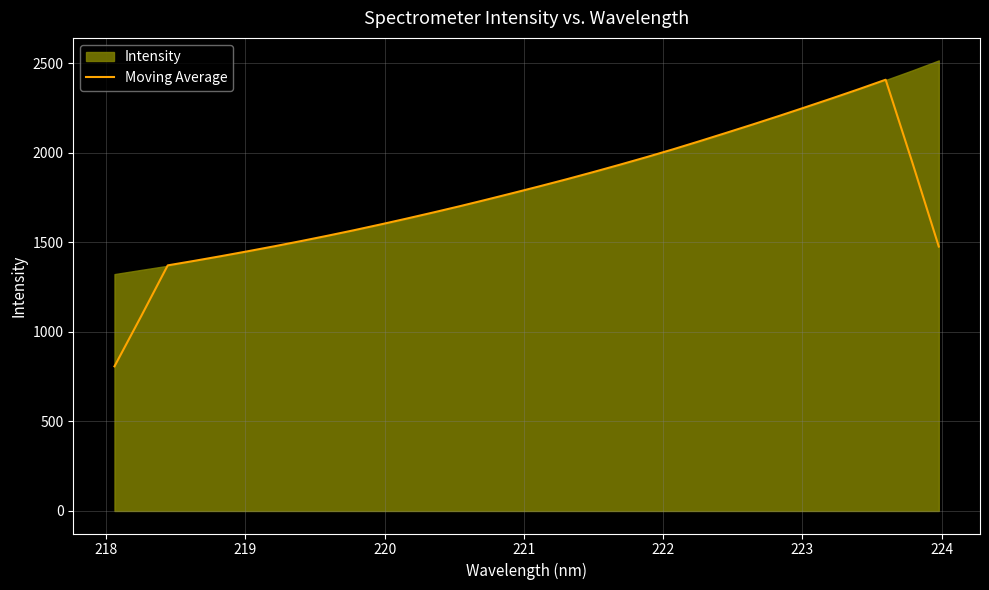

How many values are below 1776?

16